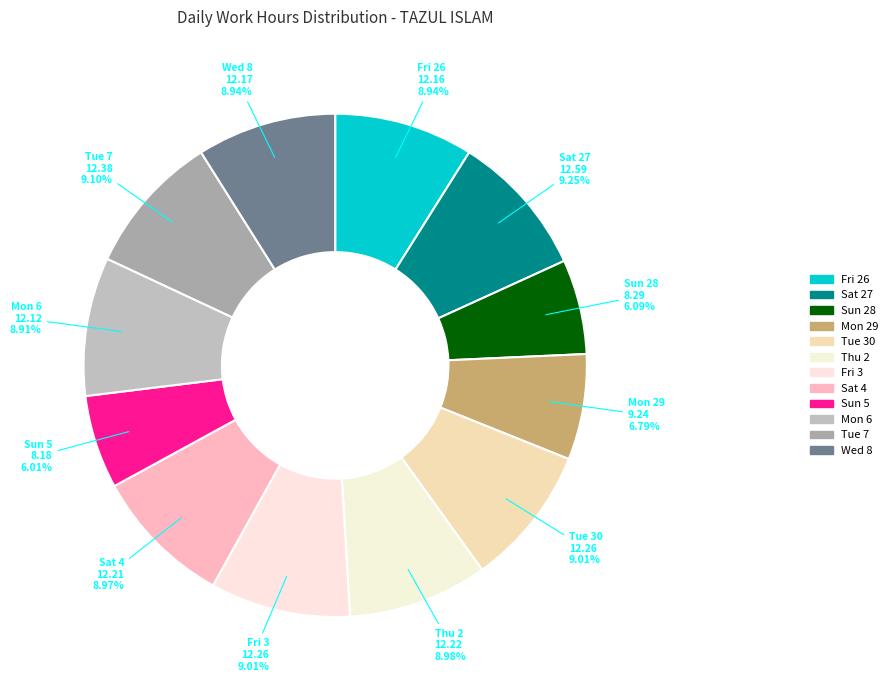

What percentage is the Sat 4 slice, to the nearest percent?

9%